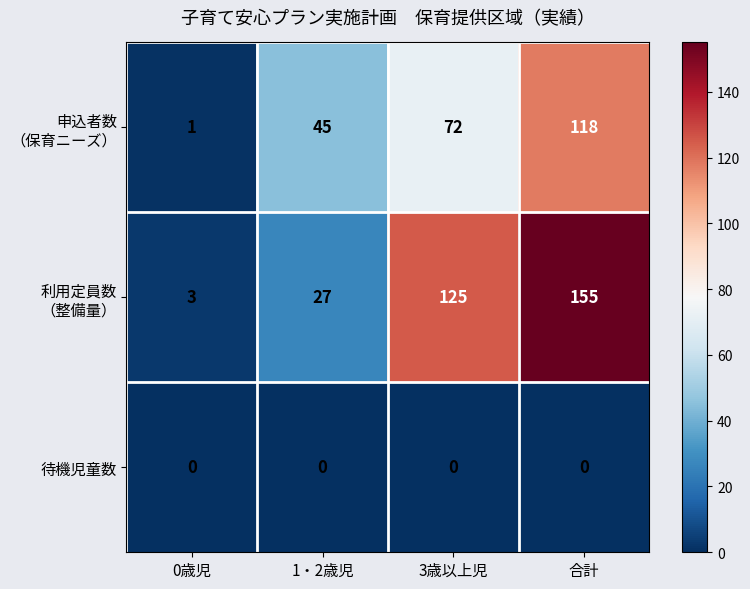

What is the difference between the highest and lowest values at 0歳児?

3